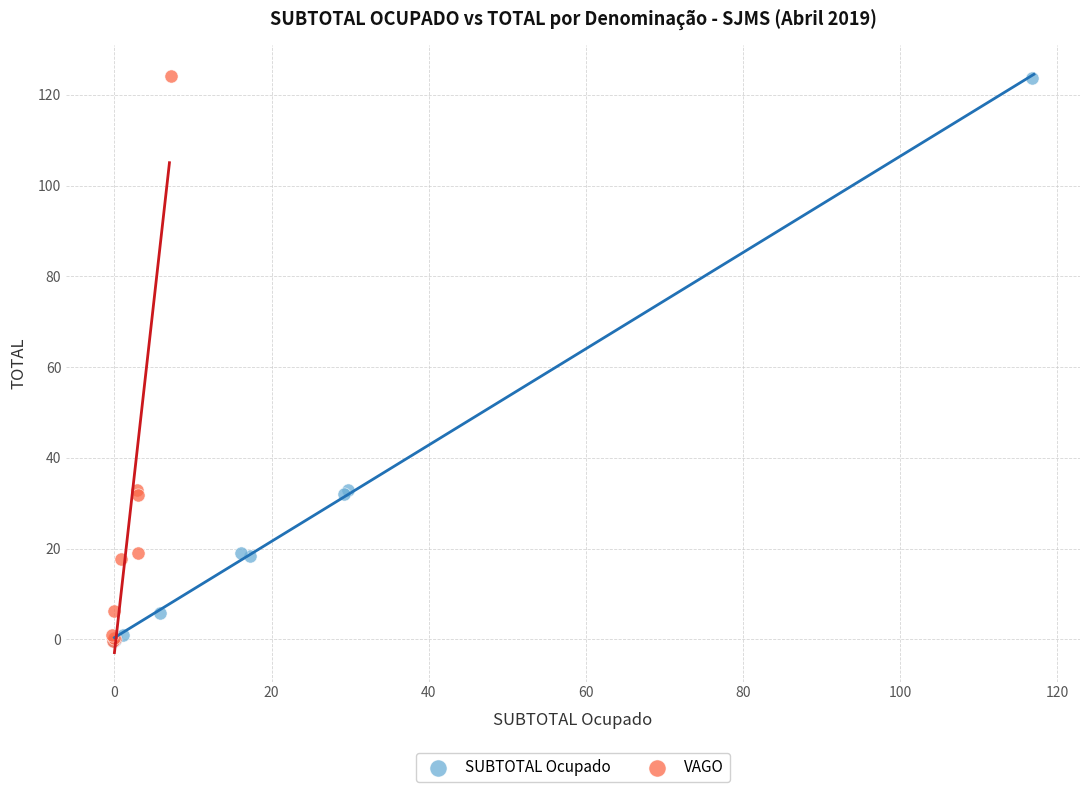

What are all the series names shown in the legend?

SUBTOTAL Ocupado, VAGO